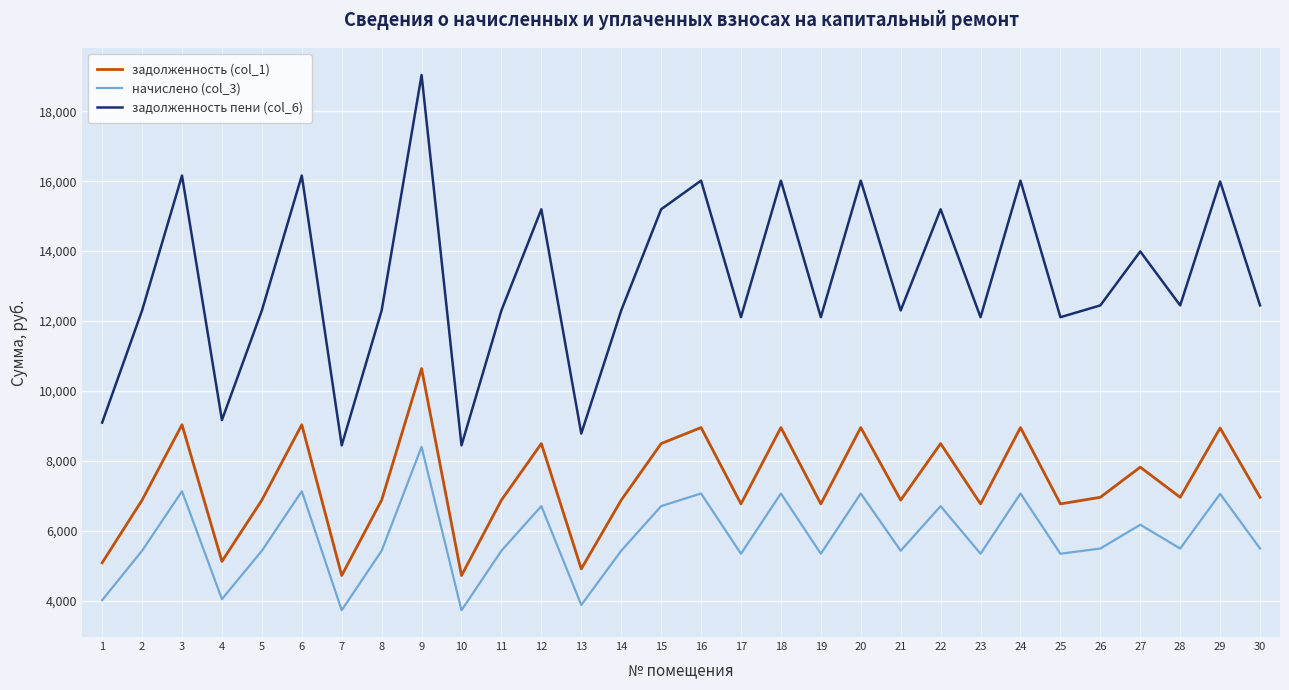

True or false: задолженность (col_1) has more than 0 interior local peaks.

True